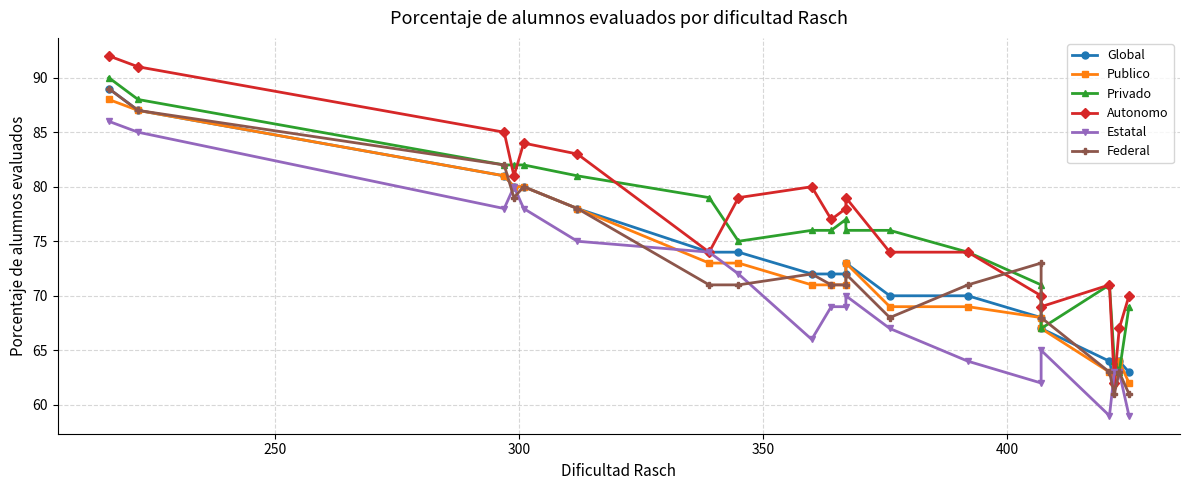

How many times do Federal and Privado cross each other?

2